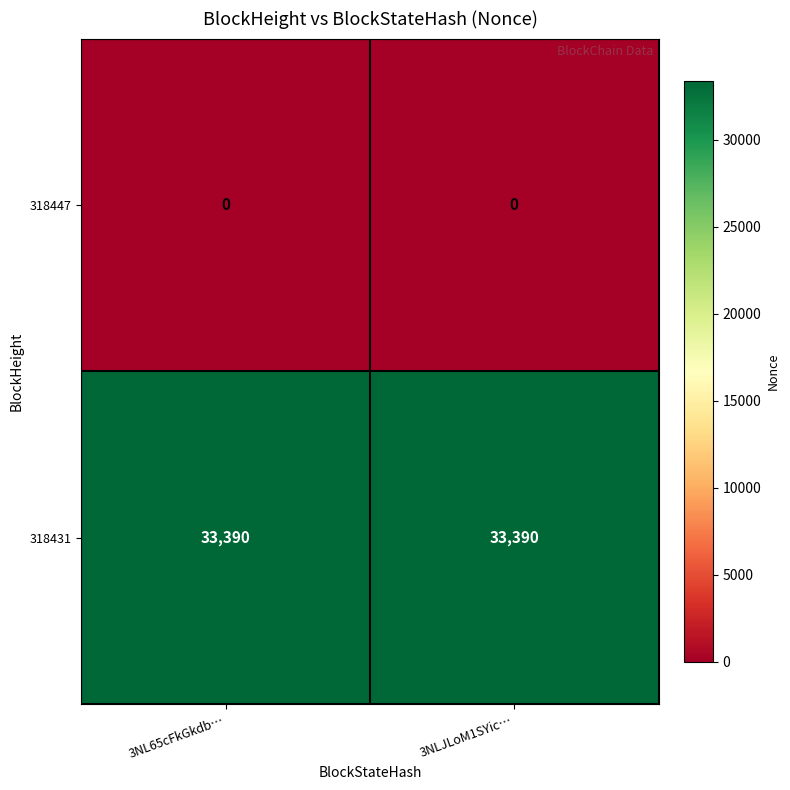

What is the maximum value shown in the chart?

33390